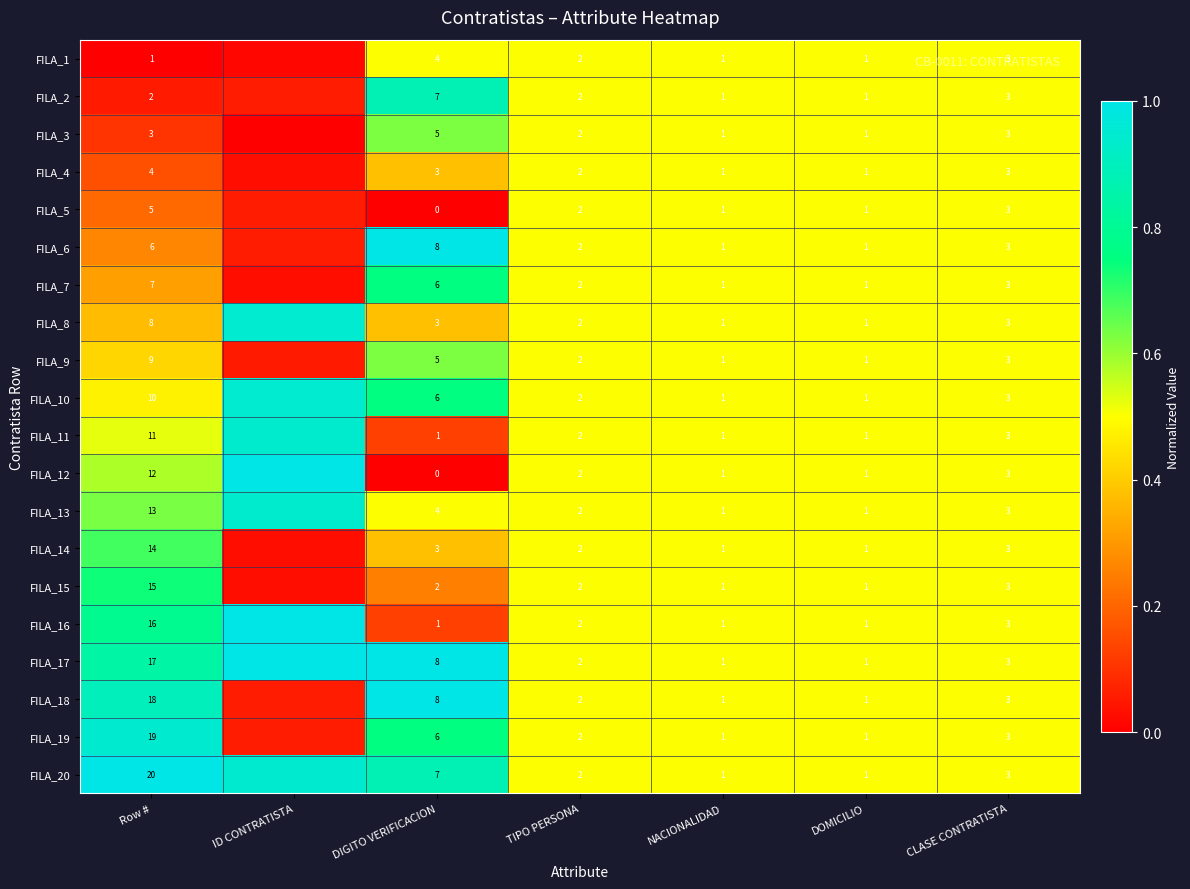

At NACIONALIDAD, list the series in order from largest to smallest.

FILA_1, FILA_2, FILA_3, FILA_4, FILA_5, FILA_6, FILA_7, FILA_8, FILA_9, FILA_10, FILA_11, FILA_12, FILA_13, FILA_14, FILA_15, FILA_16, FILA_17, FILA_18, FILA_19, FILA_20